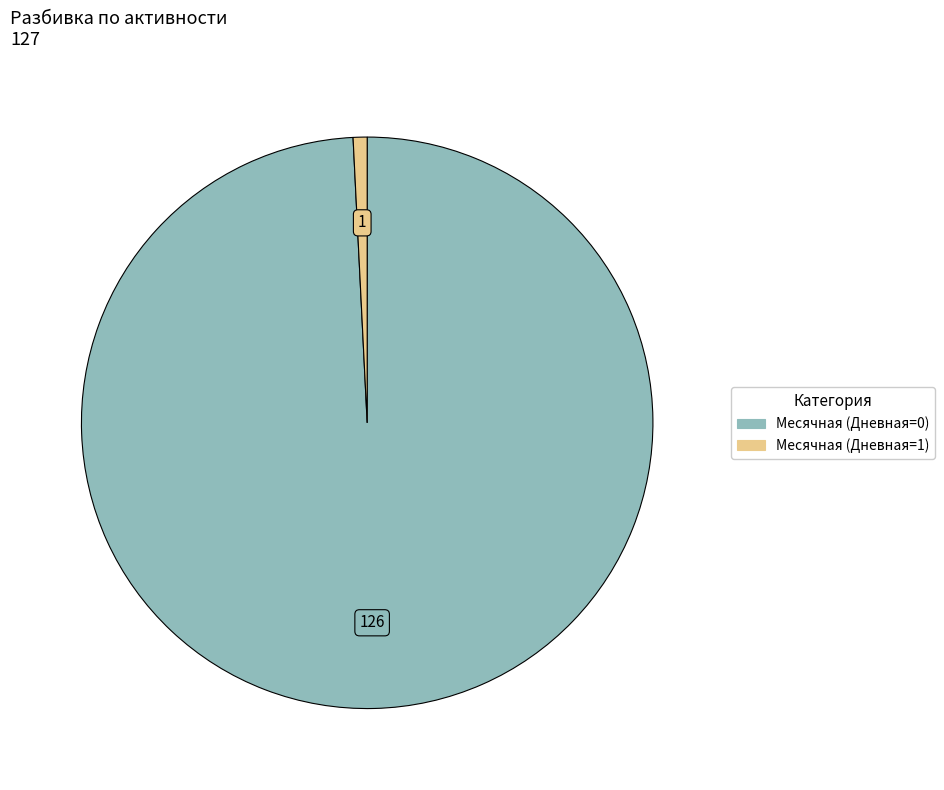

Rank the categories by value from lowest to highest.

Дневная=1, Дневная=0